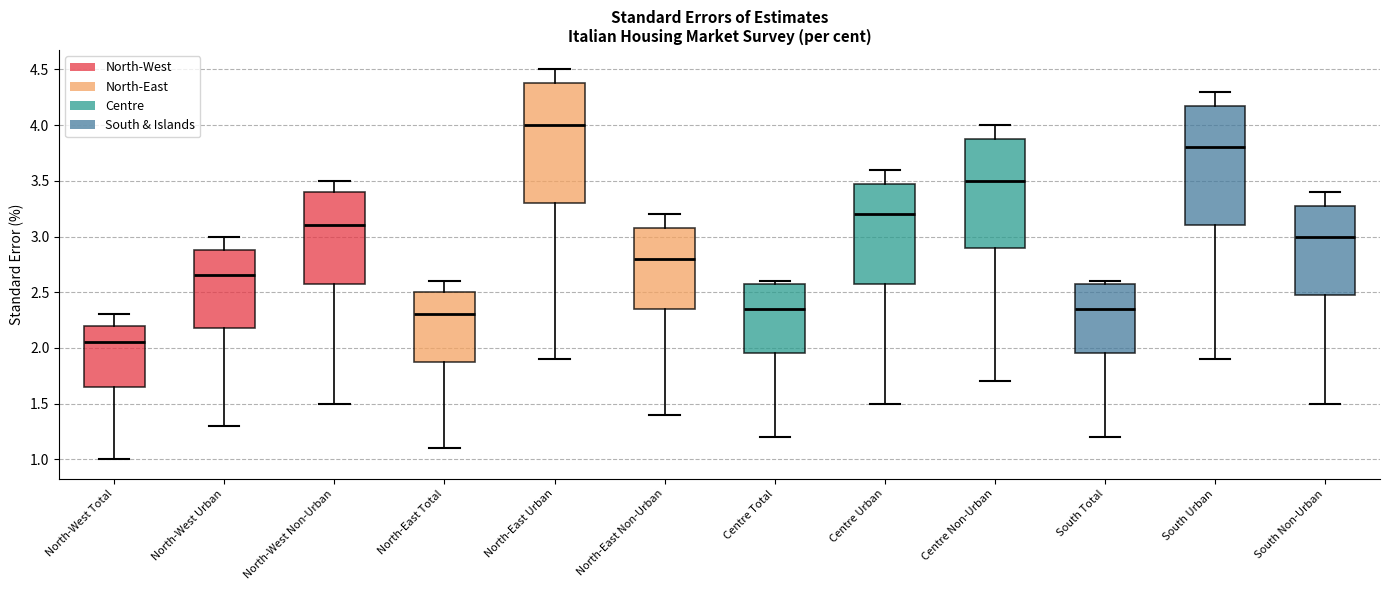

Reading left to right, read every box against the y-axis: the position of its median line, the range the box covers, and the ends of its whiskers. The values are not printed on the chart, so give them approximately, as read against the axis.

North-West Total: median 2.05, box 1.65 to 2.20, whiskers 1.00 to 2.30
North-West Urban: median 2.65, box 2.20 to 2.90, whiskers 1.30 to 3.00
North-West Non-Urban: median 3.10, box 2.60 to 3.40, whiskers 1.50 to 3.50
North-East Total: median 2.30, box 1.90 to 2.50, whiskers 1.10 to 2.60
North-East Urban: median 4.00, box 3.30 to 4.40, whiskers 1.90 to 4.50
North-East Non-Urban: median 2.80, box 2.35 to 3.10, whiskers 1.40 to 3.20
Centre Total: median 2.35, box 1.95 to 2.60, whiskers 1.20 to 2.60 (just above the box's upper edge)
Centre Urban: median 3.20, box 2.60 to 3.50, whiskers 1.50 to 3.60
Centre Non-Urban: median 3.50, box 2.90 to 3.90, whiskers 1.70 to 4.00
South Total: median 2.35, box 1.95 to 2.60, whiskers 1.20 to 2.60 (just above the box's upper edge)
South Urban: median 3.80, box 3.10 to 4.20, whiskers 1.90 to 4.30
South Non-Urban: median 3.00, box 2.50 to 3.30, whiskers 1.50 to 3.40